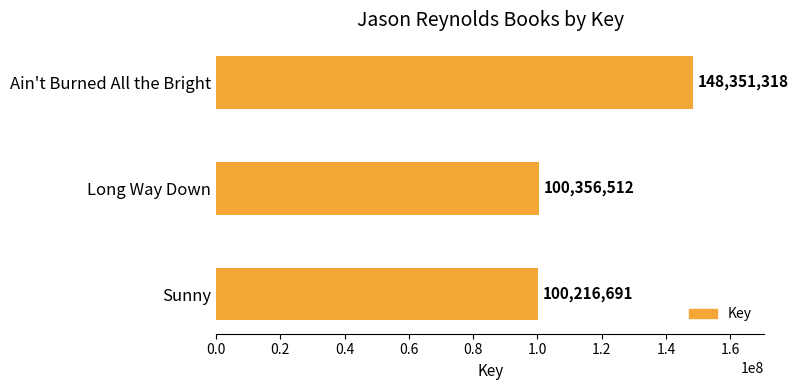

Reading bottom to top, extract all data points from this chart.

100216691	100356512	148351318